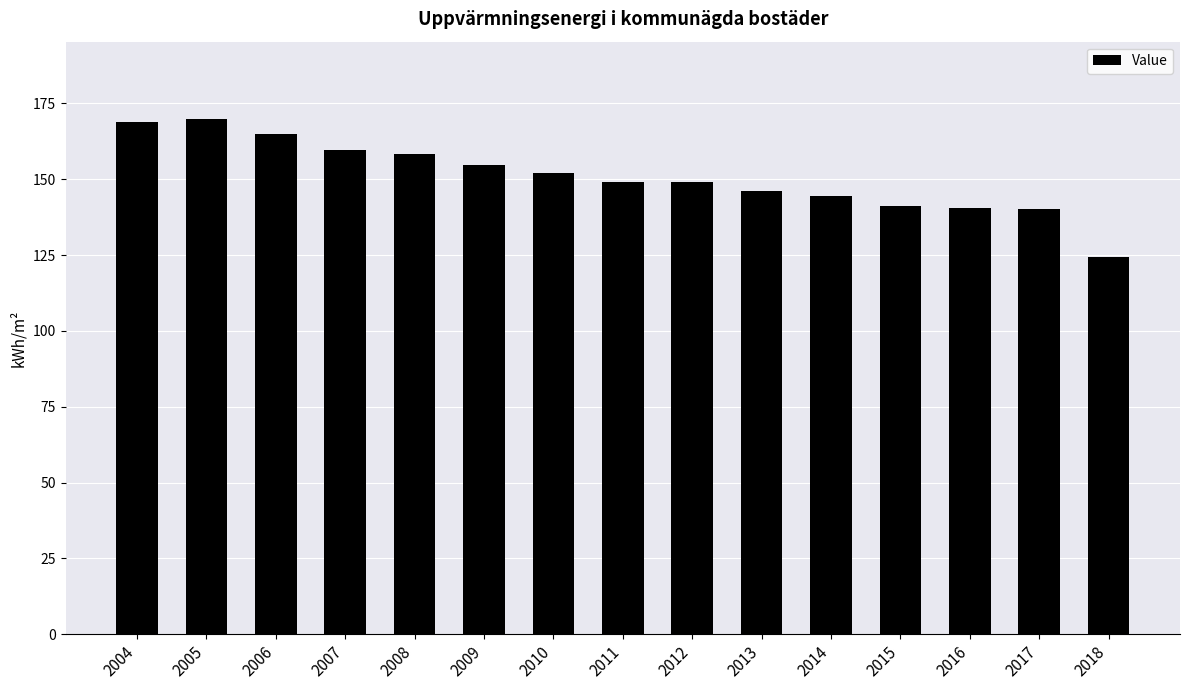

What is the value of the 3rd bar from the left?

165.1